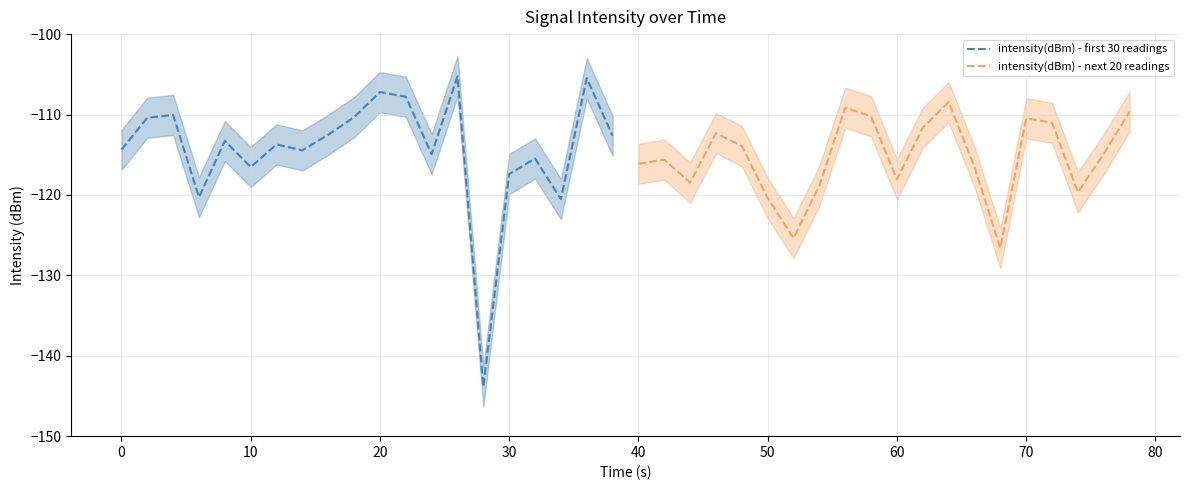

What is the highest value of the intensity(dBm) - first 30 readings series?

-105.2